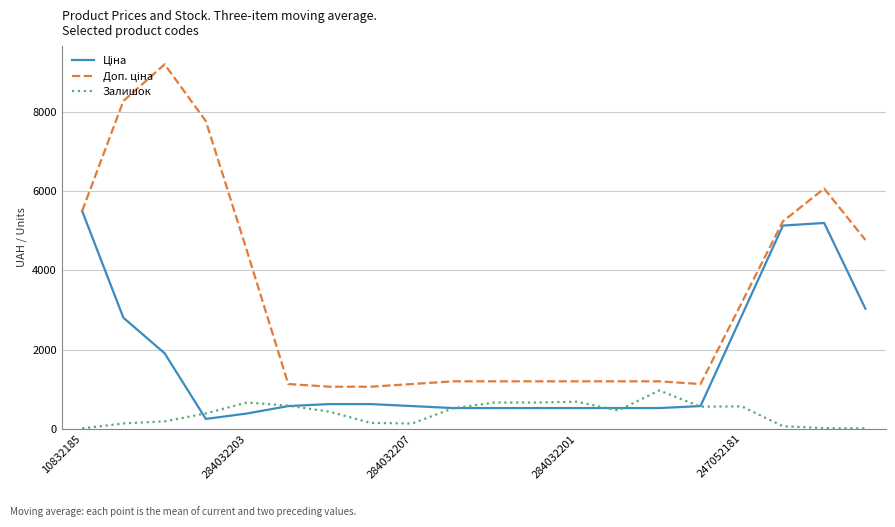

What is the total value across all series at 284032203?

5531.0